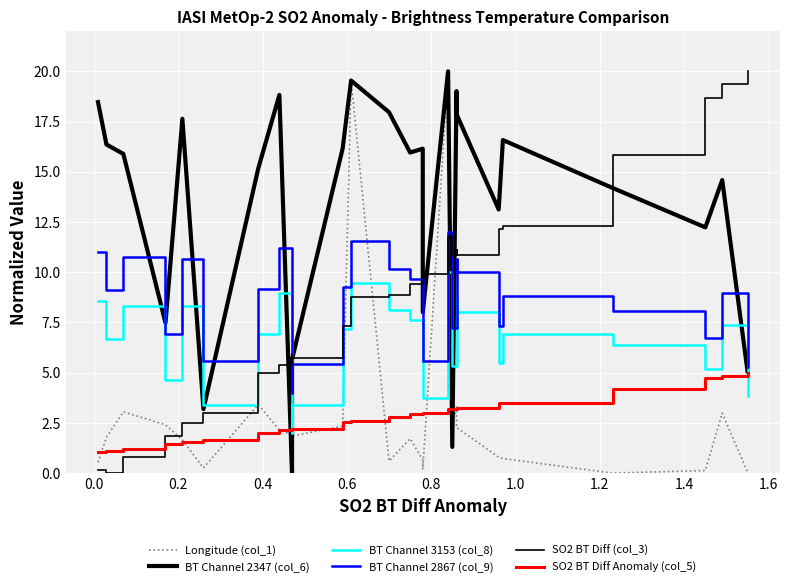

After their last crossing, which series has the higher values: Longitude (col_1) or BT Channel 2347 (col_6)?

BT Channel 2347 (col_6)